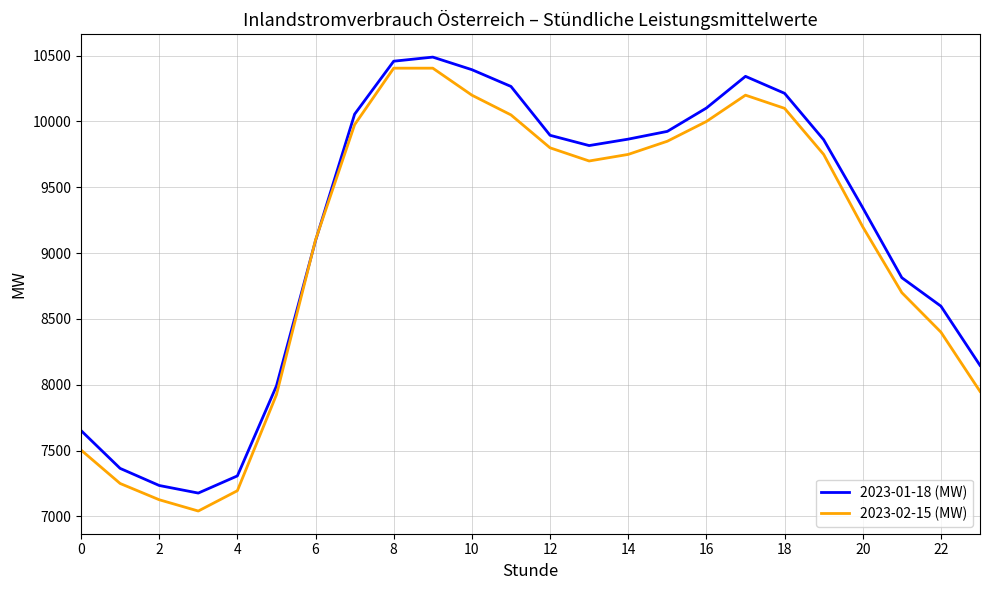

What is the smallest value displayed?

7041.1